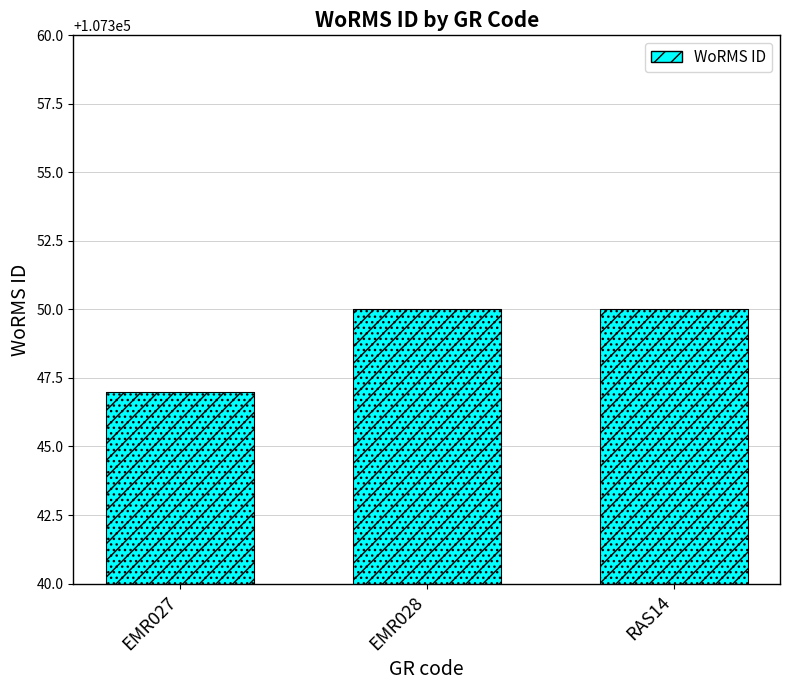

What is the label of the 1st bar from the right?

RAS14